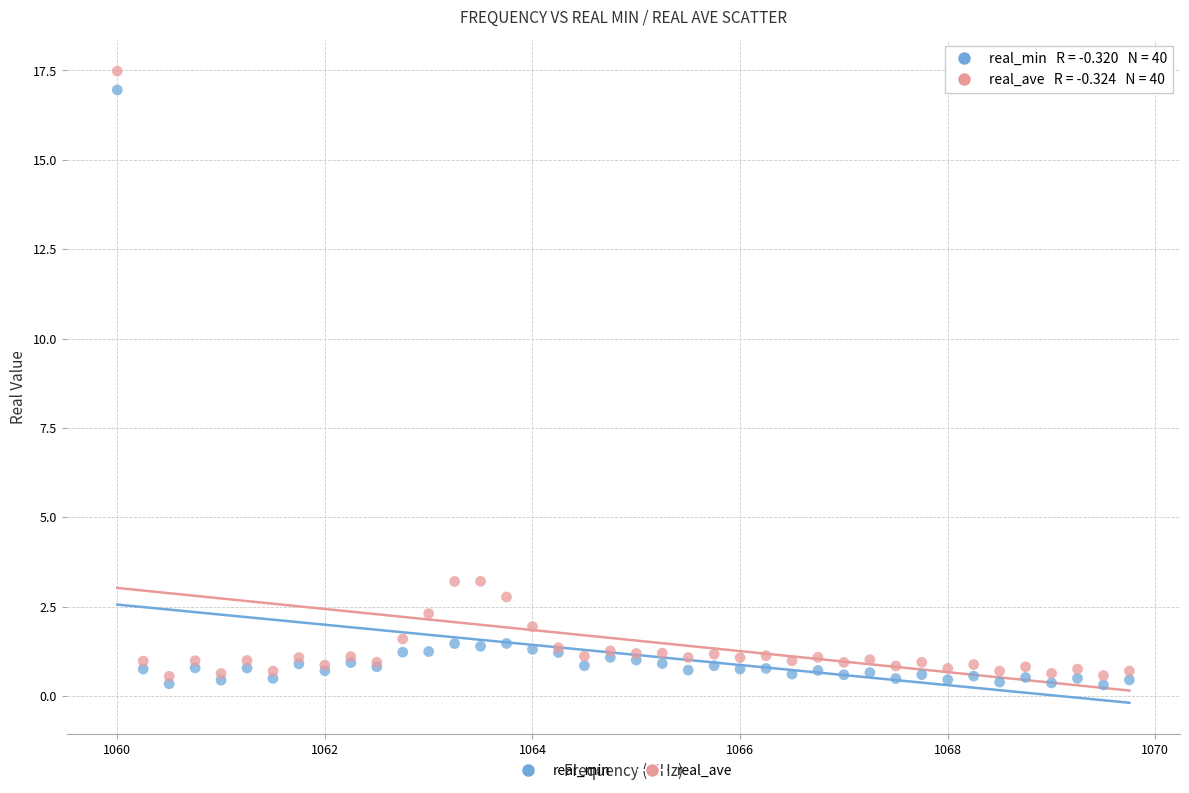

What is the X range (max minus min) for the scatter plot?

9.8